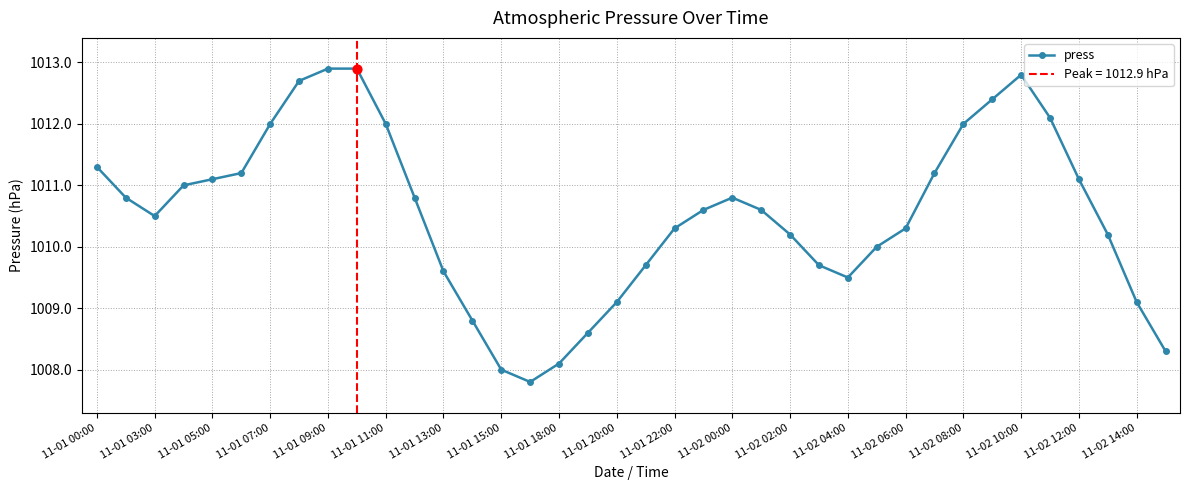

At which category does press reach its first local valley?

11-01 03:00